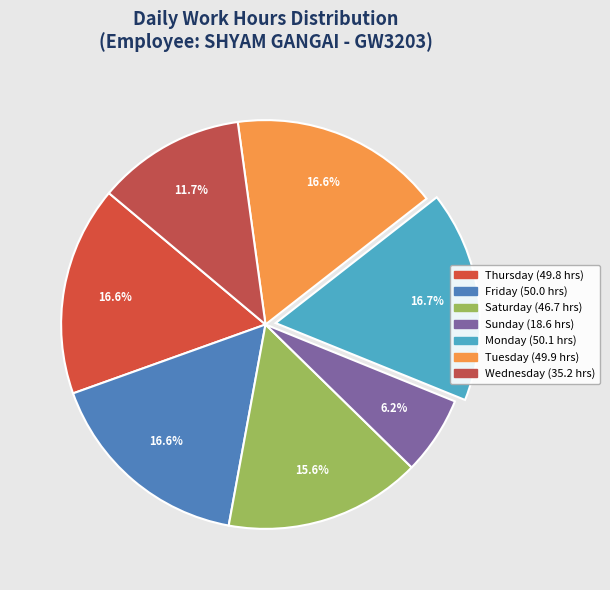

What is the smallest slice in the pie chart?

6-Sun